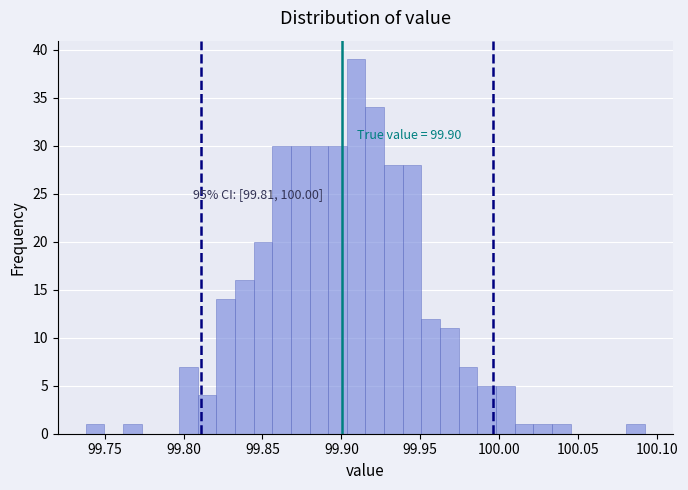

Around what value on the x-axis is the tallest bar? Give the approximate position of its centre, as read against the axis.

99.910